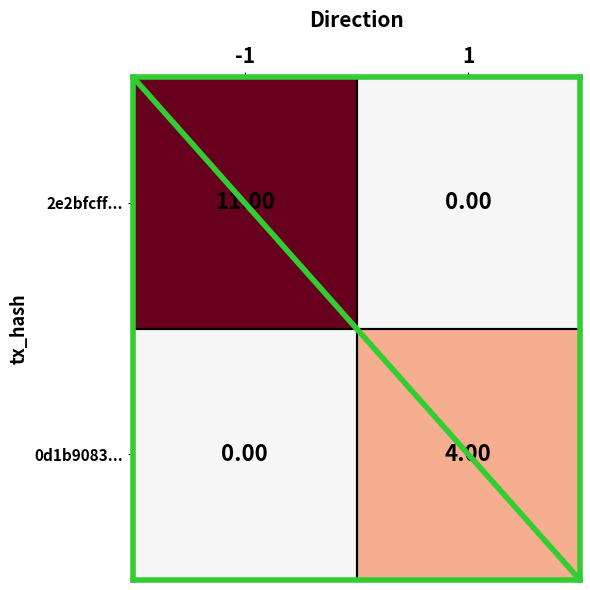

Which series has the largest total across all categories?

2e2bfcff...